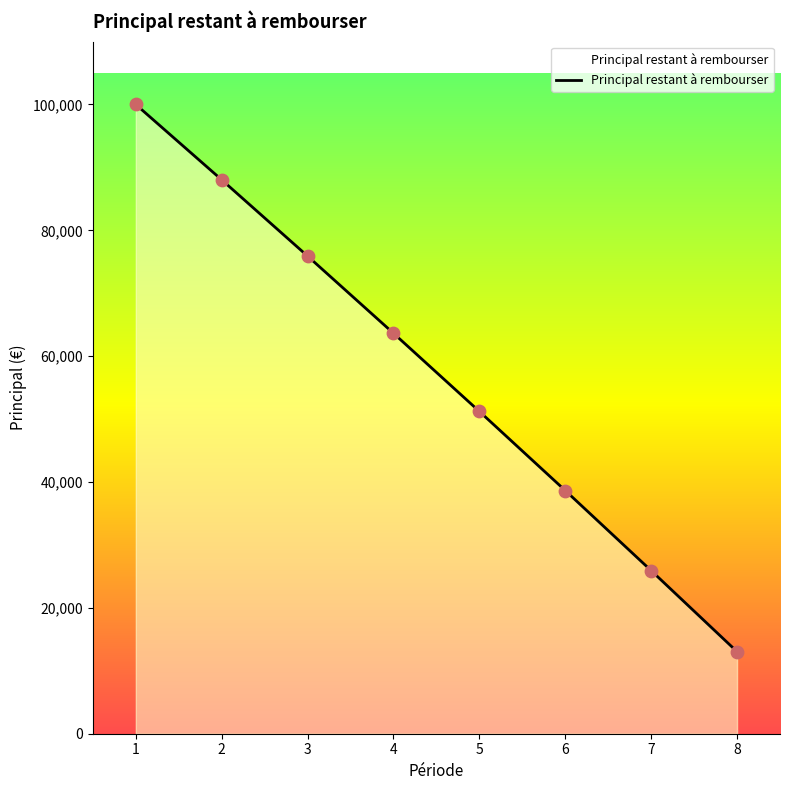

Between 8 and 3, which is larger?

3